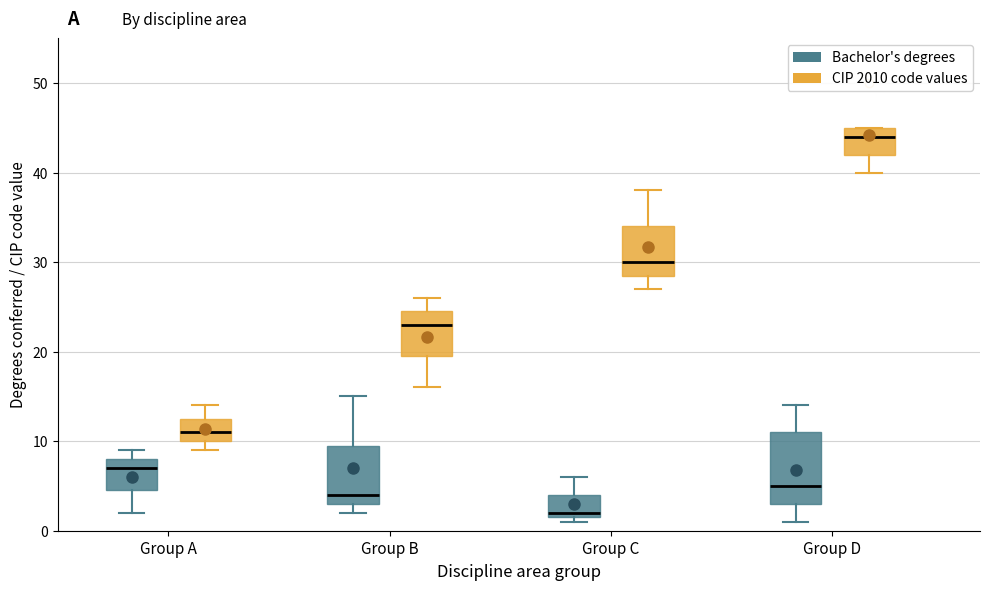

Reading left to right, transcribe this box plot: for each box, give where its median line is, the range the box spans, and where its two whiskers end, as read against the y-axis. The values are not printed on the chart, so give them approximately, as read against the axis.

Group A (Bachelor's degrees): median 7, box 5 to 8, whiskers 2 to 9
Group A (CIP 2010 code values): median 11, box 10 to 13, whiskers 9 to 14
Group B (Bachelor's degrees): median 4, box 3 to 10, whiskers 2 to 15
Group B (CIP 2010 code values): median 23, box 20 to 25, whiskers 16 to 26
Group C (Bachelor's degrees): median 2 (just above the box's lower edge), box 2 to 4, whiskers 1 to 6
Group C (CIP 2010 code values): median 30, box 29 to 34, whiskers 27 to 38
Group D (Bachelor's degrees): median 5, box 3 to 11, whiskers 1 to 14
Group D (CIP 2010 code values): median 44, box 42 to 45, whiskers 40 to 45